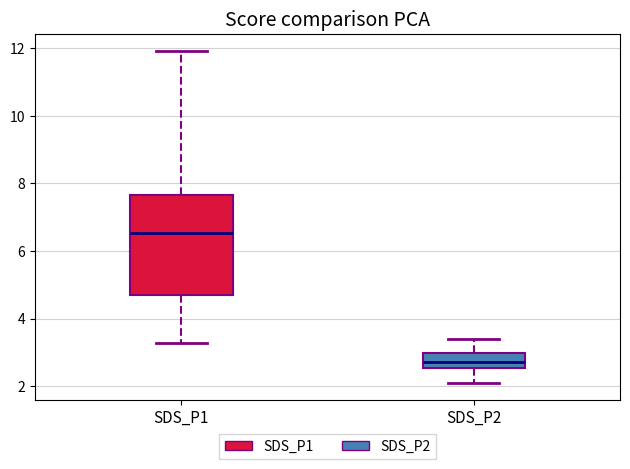

Which box has the lowest median line?

SDS_P2